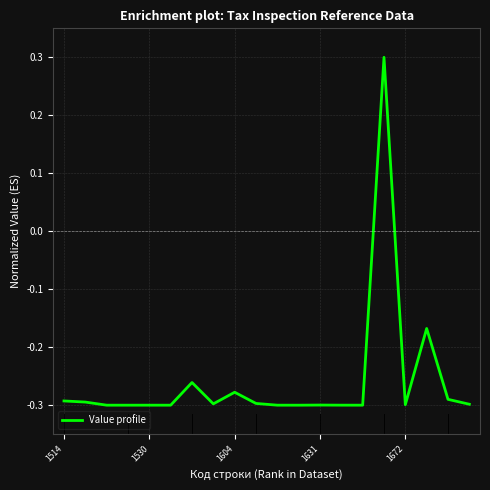

What is the difference between the maximum and minimum values?

0.6